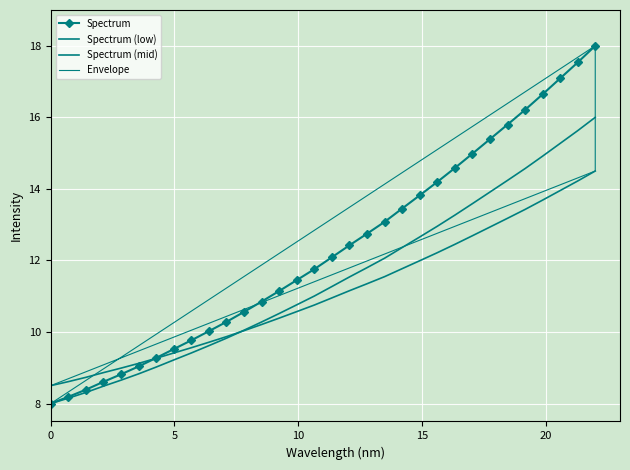

What is the smallest value displayed?

8.0